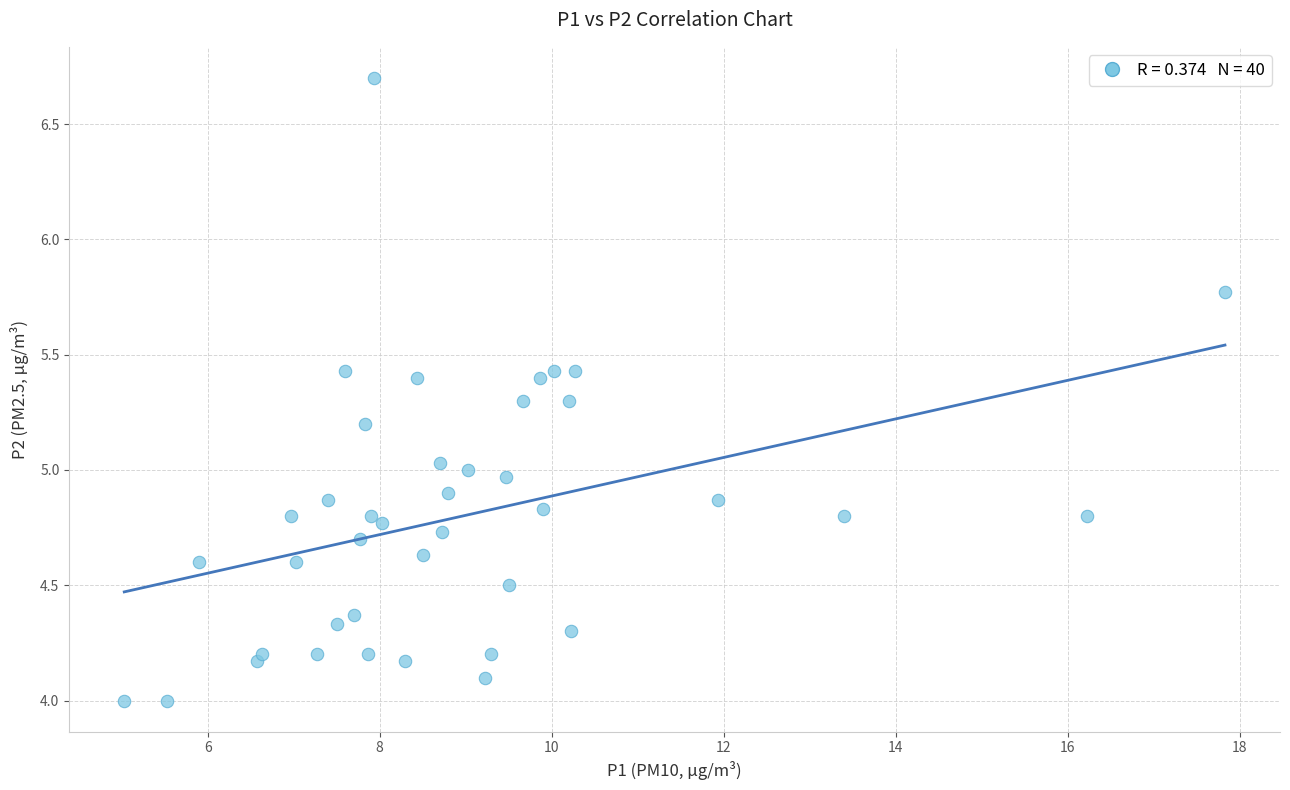

What is the range of Y values (max minus min)?

2.7